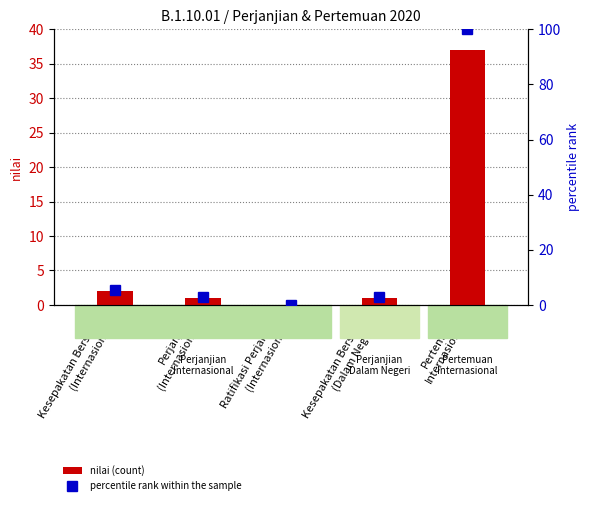

What position from the right is Perjanjian
(Internasional)?

4